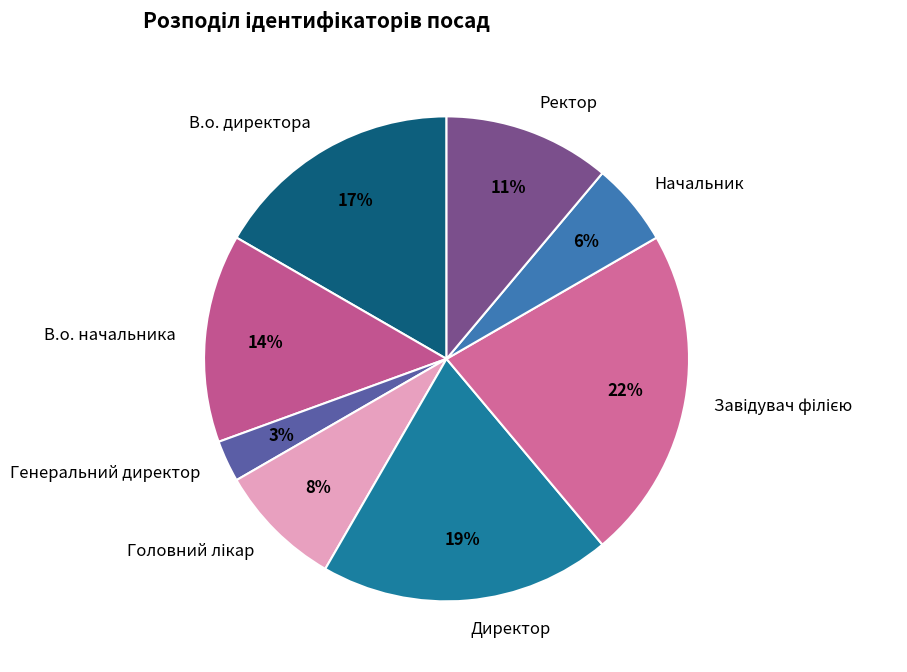

The Генеральний директор slice represents 10% of the pie. True or false?

False